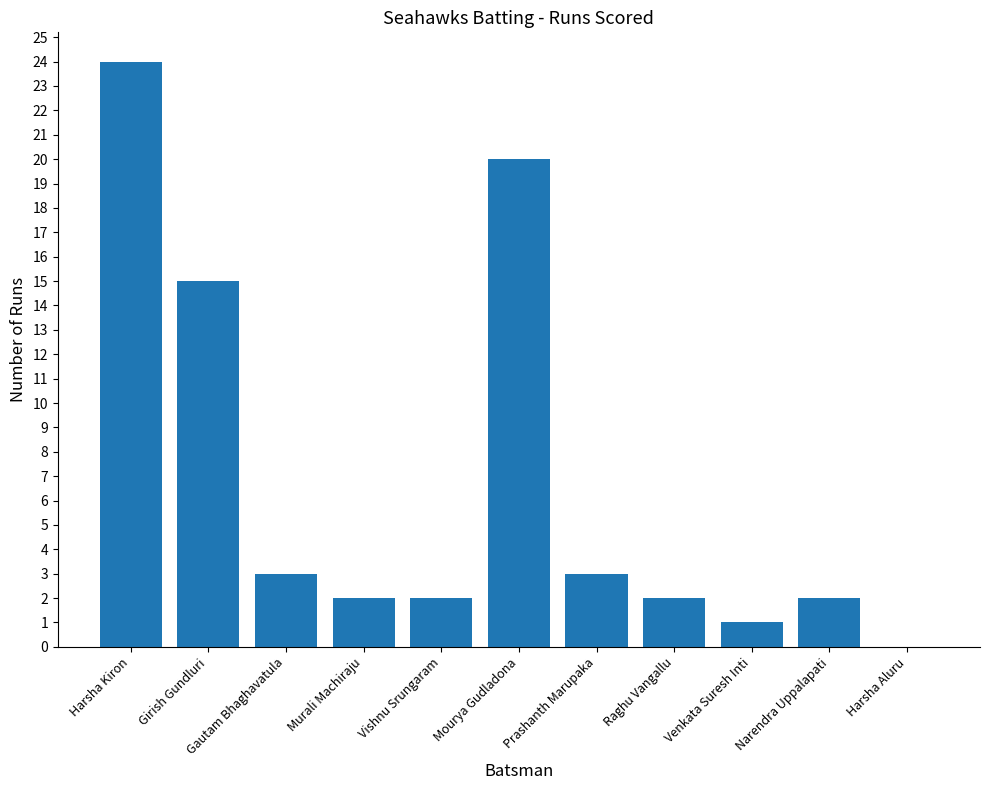

At which label is the value closest to 12?

Girish Gundluri